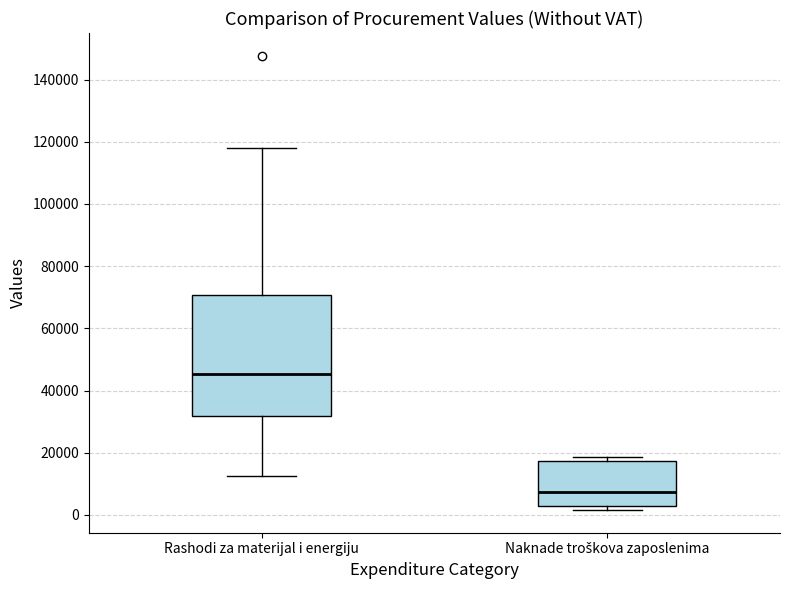

Reading left to right, transcribe this box plot: for each box, give where its median line is, the range the box spans, and where its two whiskers end, as read against the y-axis. The values are not printed on the chart, so give them approximately, as read against the axis.

Rashodi za materijal i energiju: median 46000, box 32000 to 70000, whiskers 12000 to 118000
Naknade troškova zaposlenima: median 8000, box 2000 to 18000, whiskers 2000 (just below the box's lower edge) to 18000 (just above the box's upper edge)